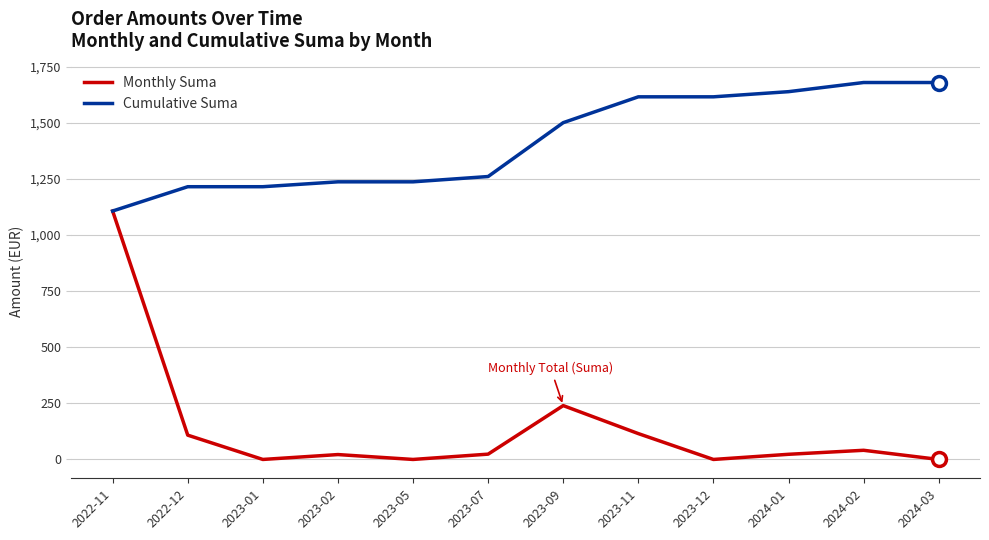

What is the difference between the Cumulative Suma values at 2023-01 and 2024-03?

464.4